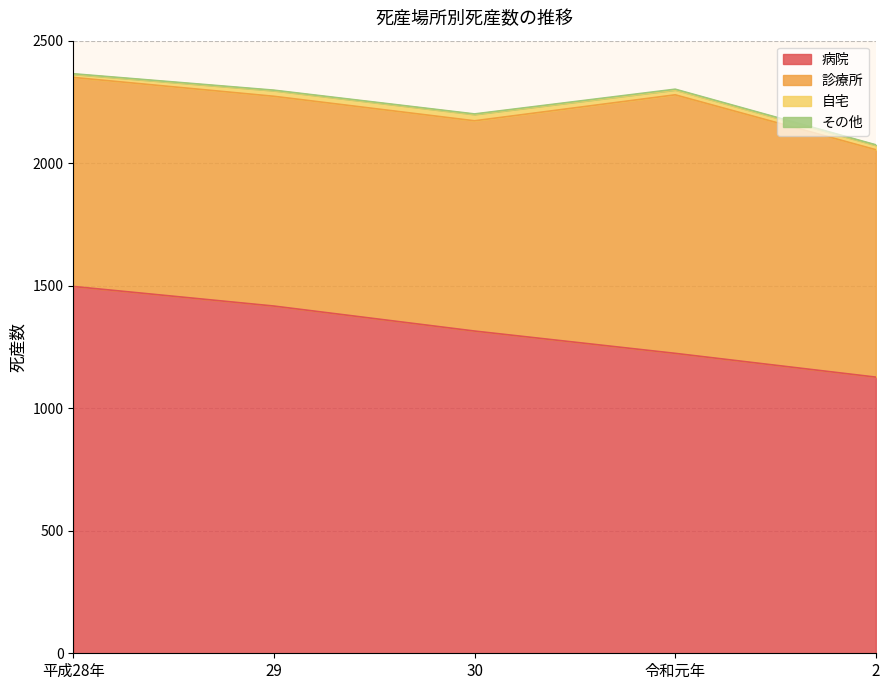

Is it true that 診療所 equals 361 at 2?

False